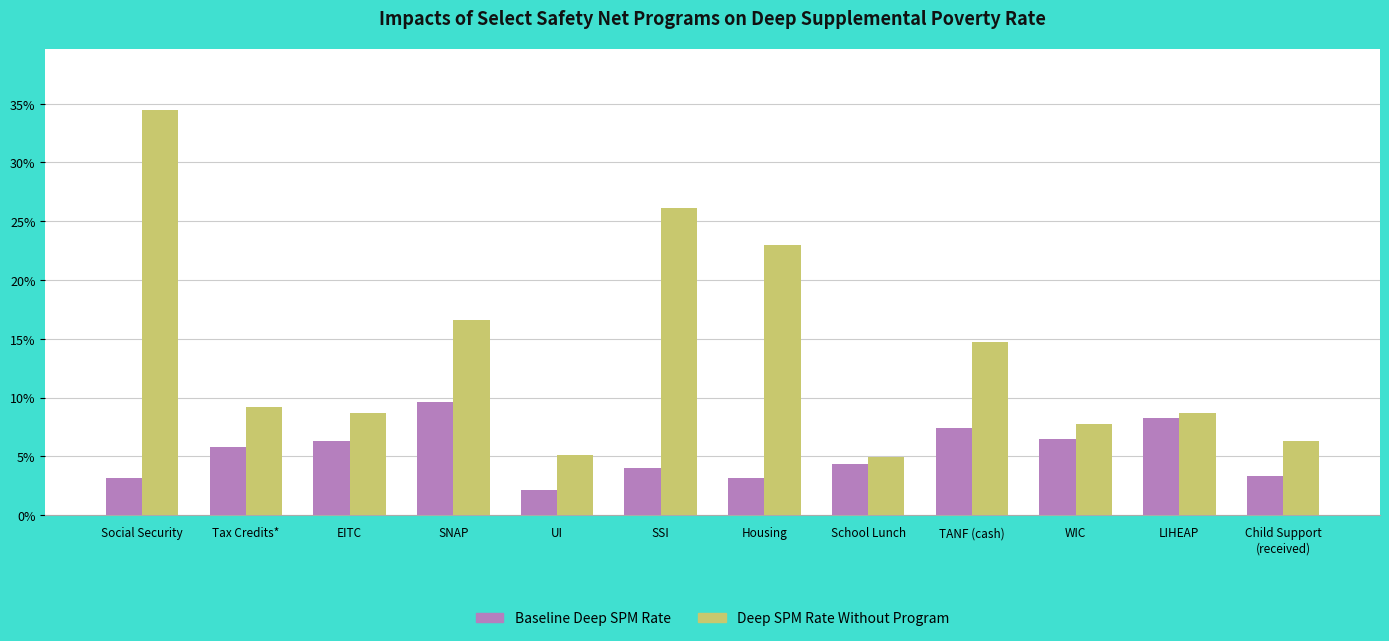

What are all the series names shown in the legend?

Baseline Deep SPM Rate, Deep SPM Rate Without Program